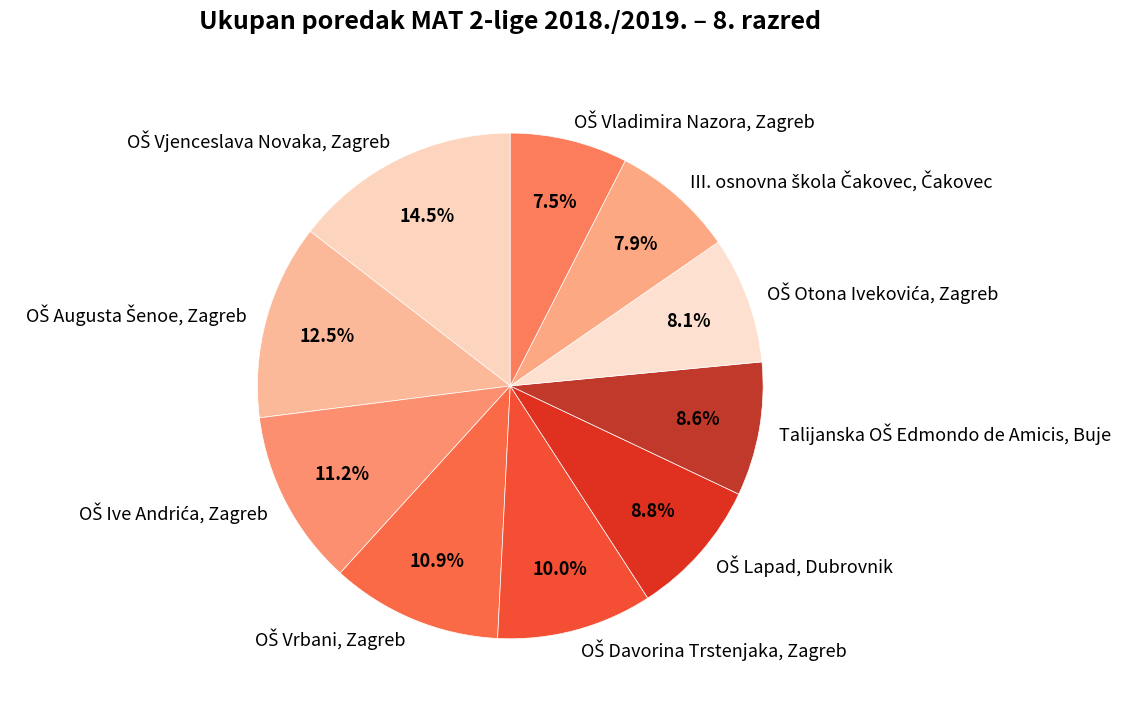

Count the number of slices in the pie.

10